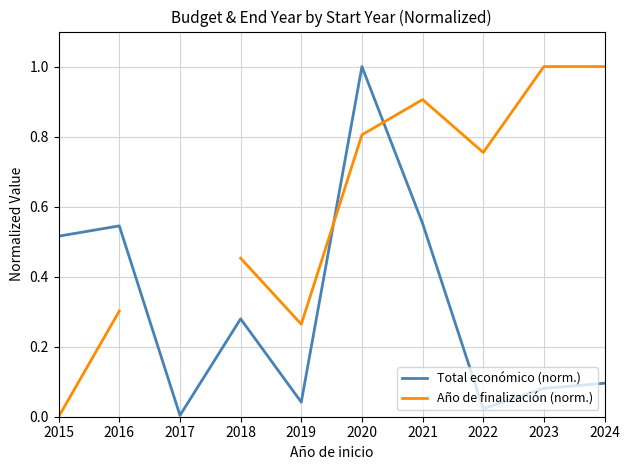

What is the total value across all series at 2020?

1.8